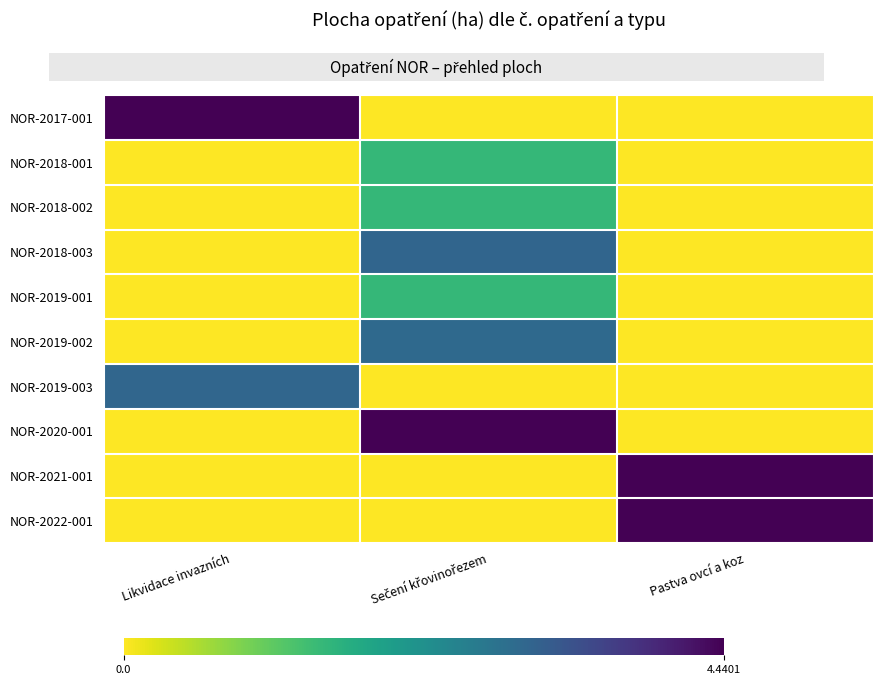

The value of NOR-2019-001 at Pastva ovcí a koz is 0.9. True or false?

False